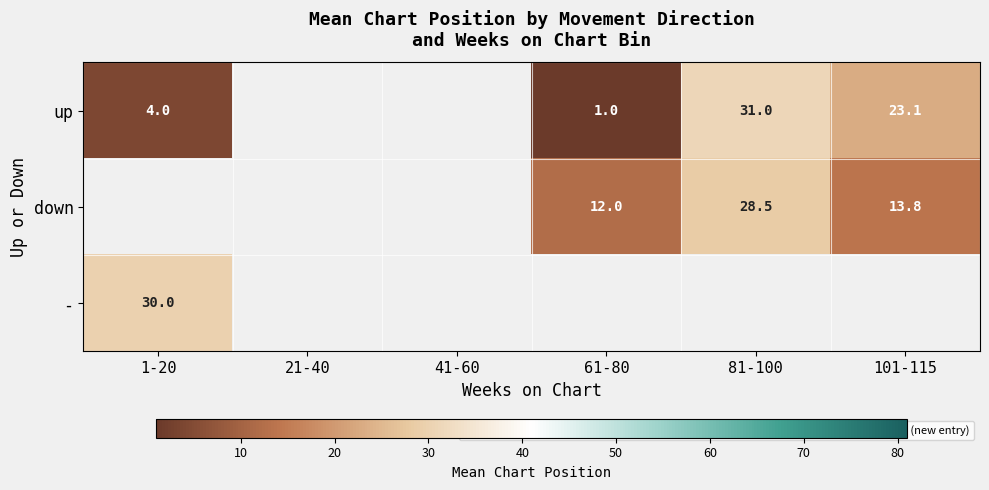

How many distinct data groups are displayed?

3